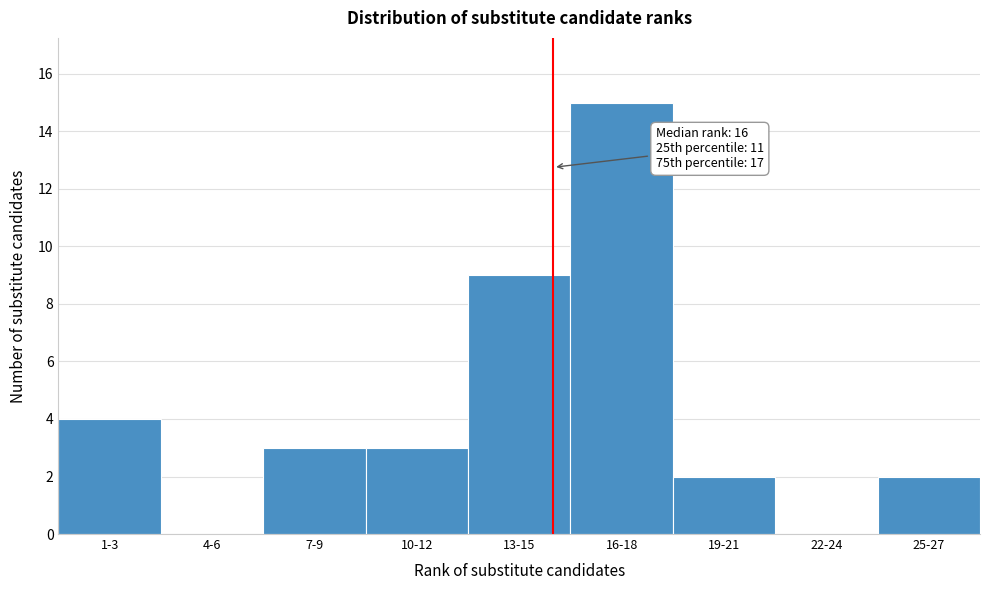

Reading right to left, extract all data points from this chart.

25-27=2	22-24=0	19-21=2	16-18=15	13-15=9	10-12=3	7-9=3	4-6=0	1-3=4